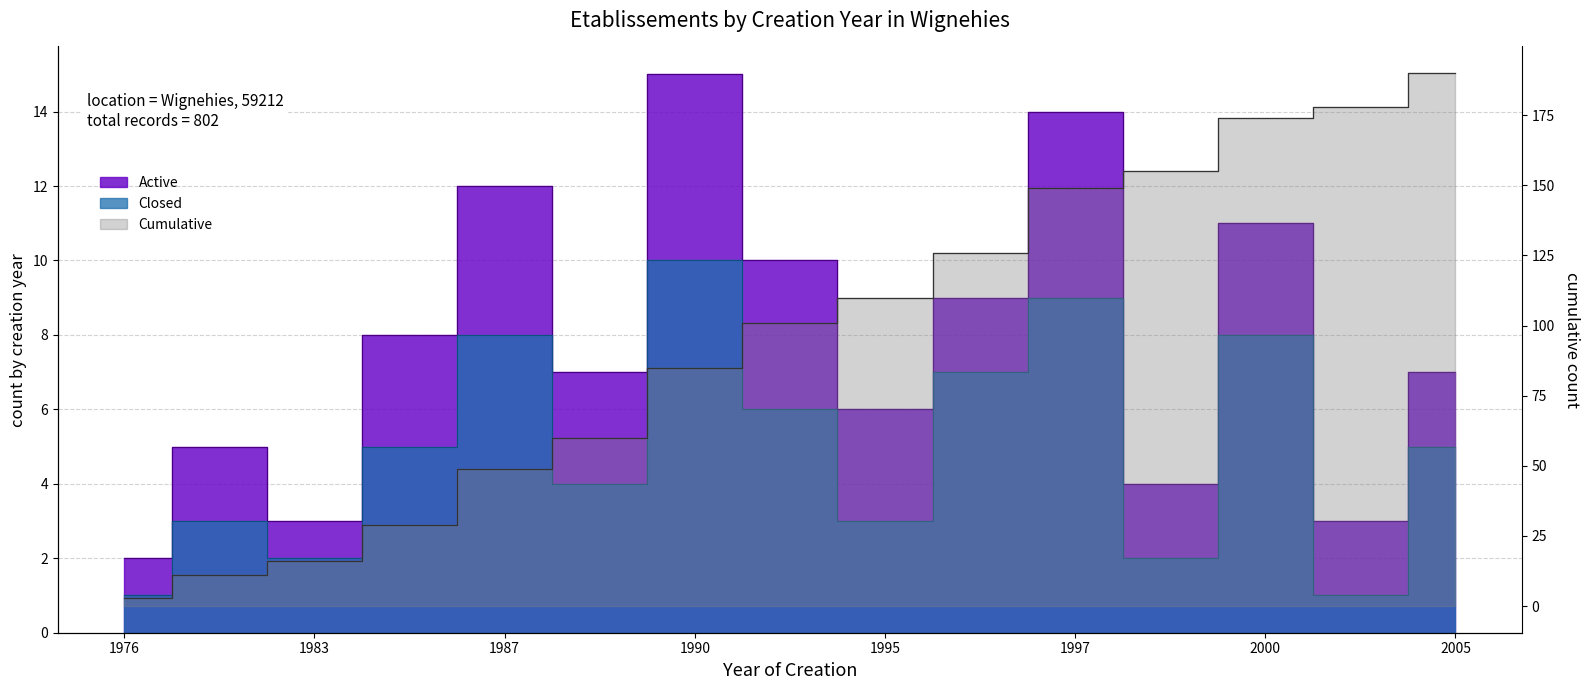

Count the Closed values in the range 2 to 8.

11